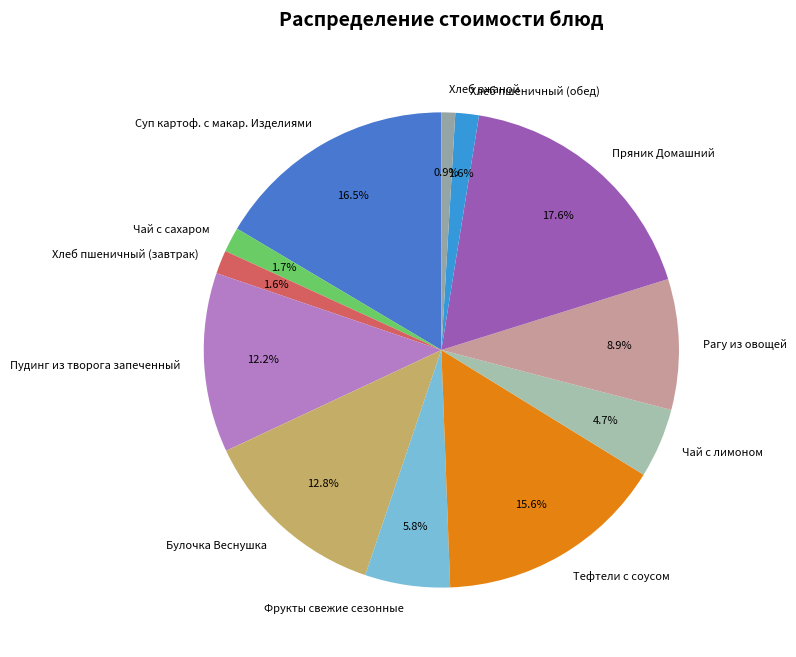

Do Пряник Домашний and Булочка Веснушка together represent more than half of the pie?

No